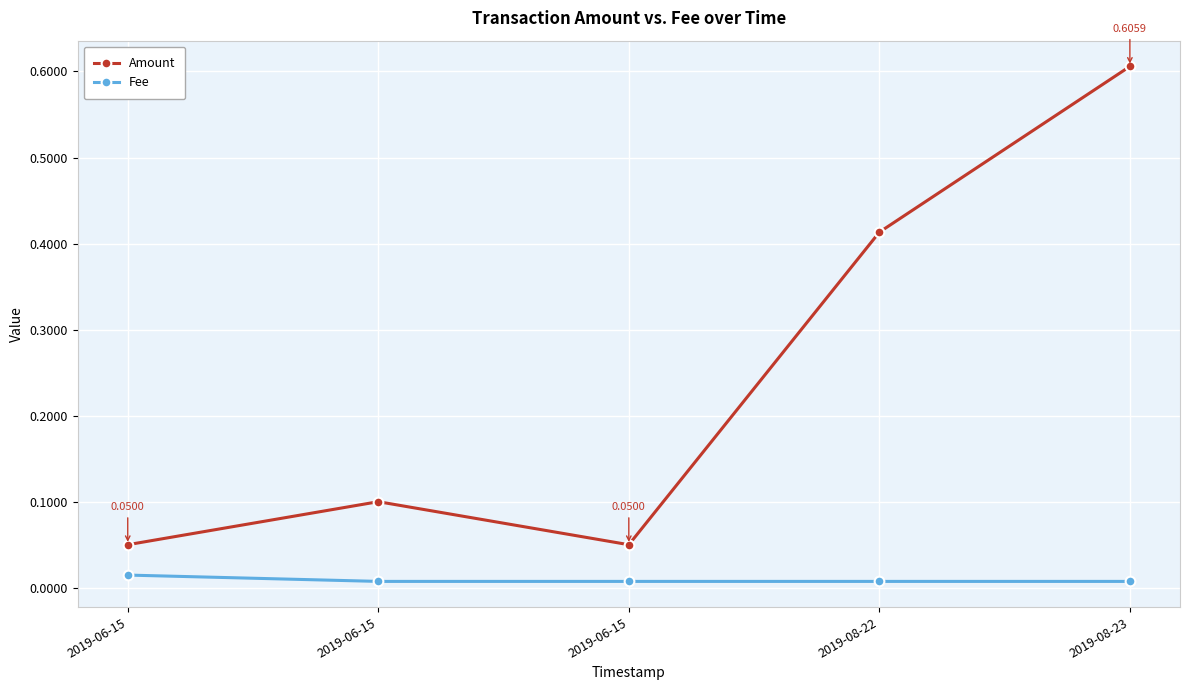

What is the sum of all Amount values?

1.2